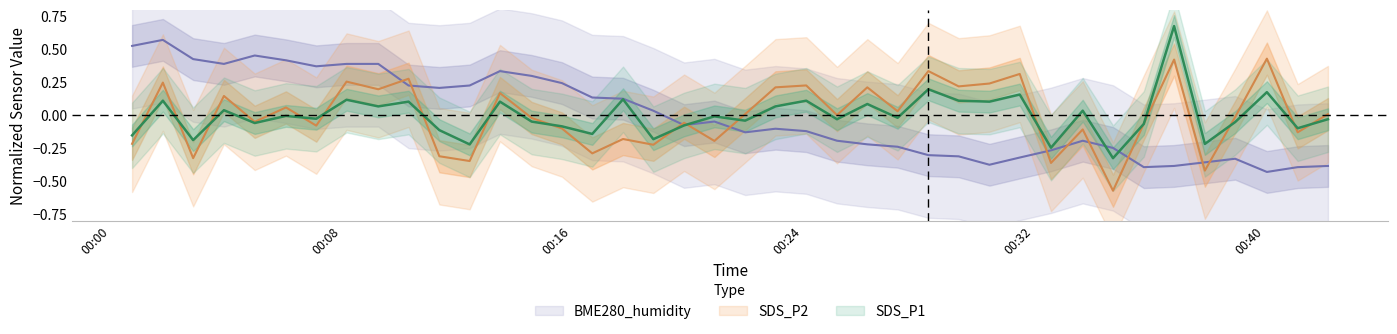

What is the difference between the highest and lowest values at 2022/03/07 00:06:05?

0.4